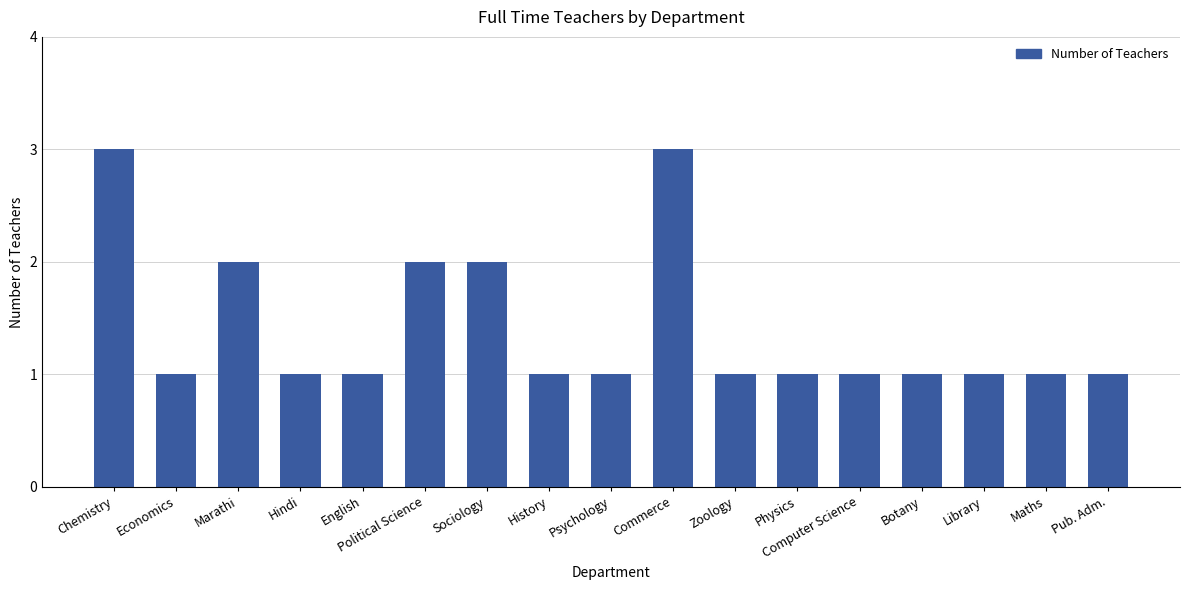

What is the ratio of the value at History to the value at Sociology?

0.5